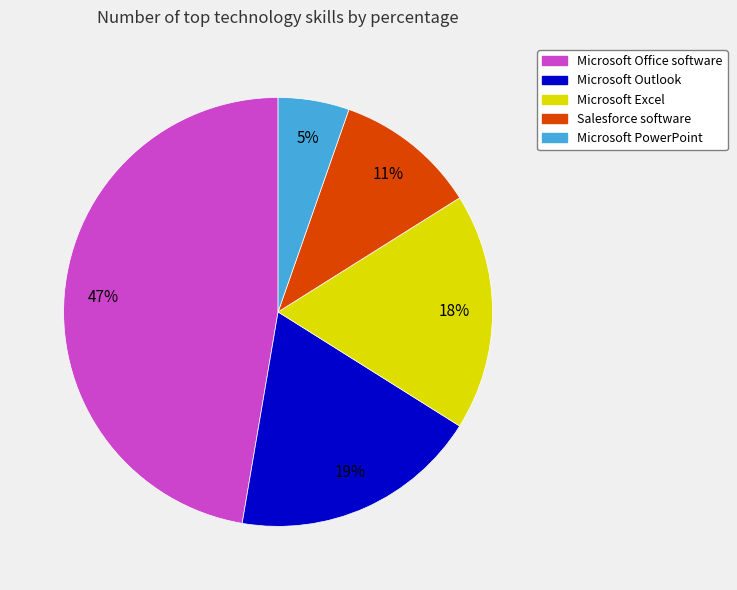

The Microsoft Excel slice represents 4% of the pie. True or false?

False